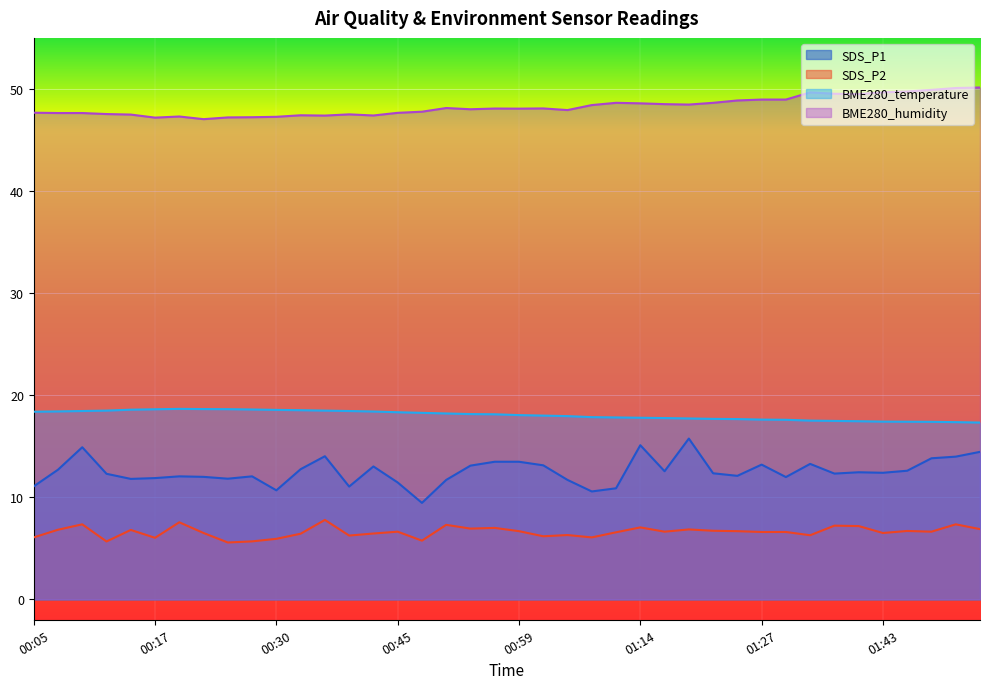

The BME280_humidity series shows 48.6 at 01:12. True or false?

True